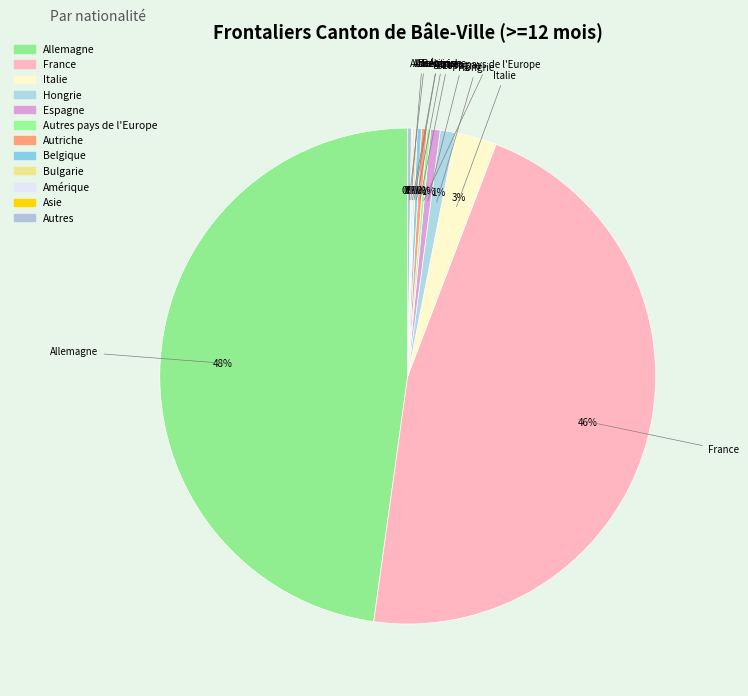

Is there a majority slice in this chart?

No